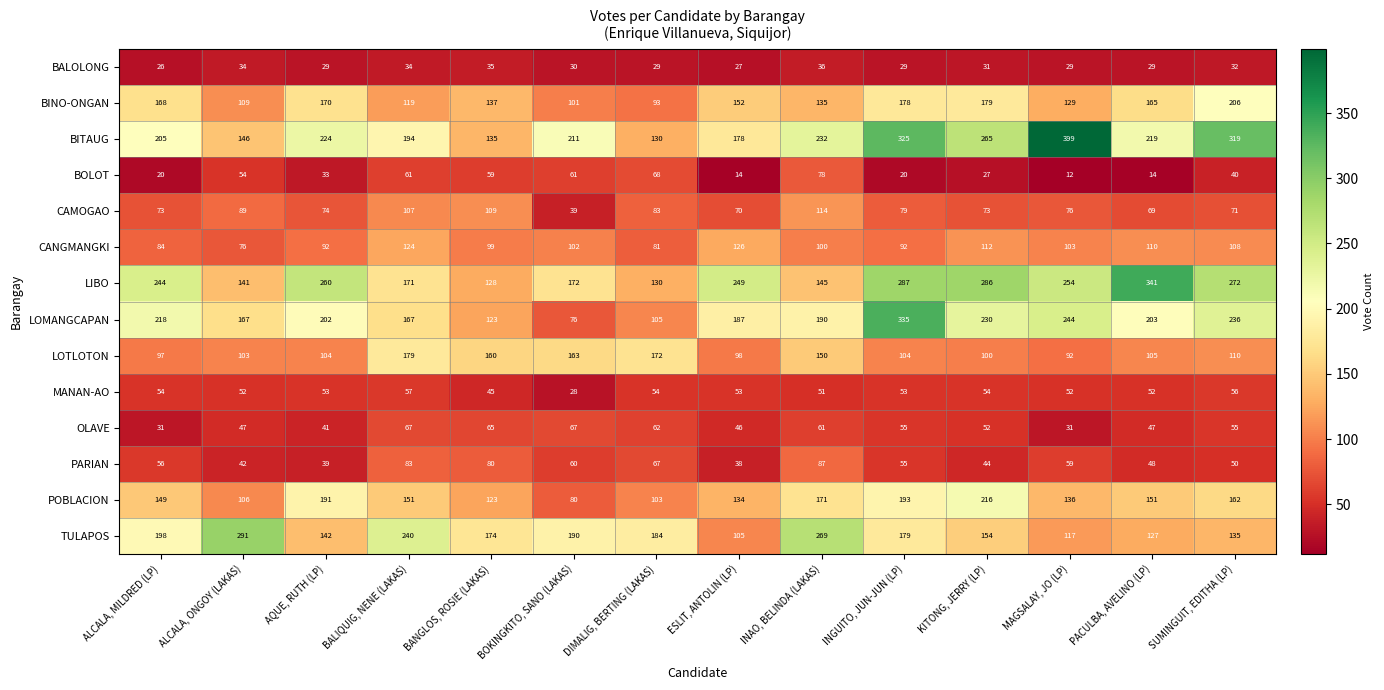

Rank the series by their maximum value, from highest to lowest.

BITAUG, LIBO, LOMANGCAPAN, TULAPOS, POBLACION, BINO-ONGAN, LOTLOTON, CANGMANGKI, CAMOGAO, PARIAN, BOLOT, OLAVE, MANAN-AO, BALOLONG